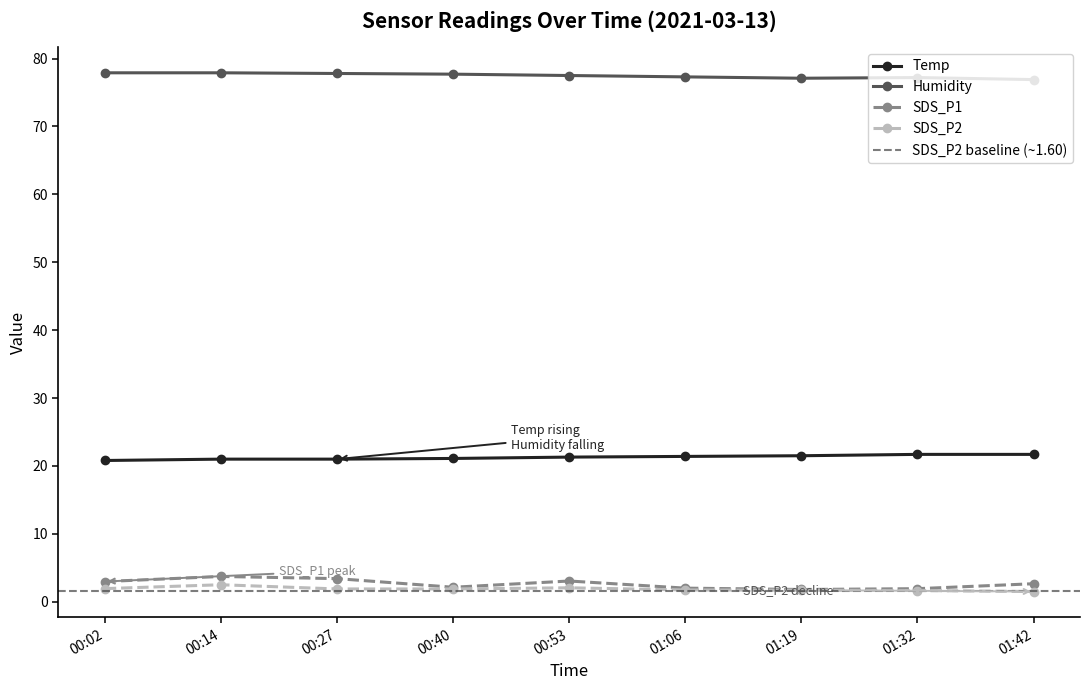

True or false: SDS_P2 and Humidity cross at least once.

False